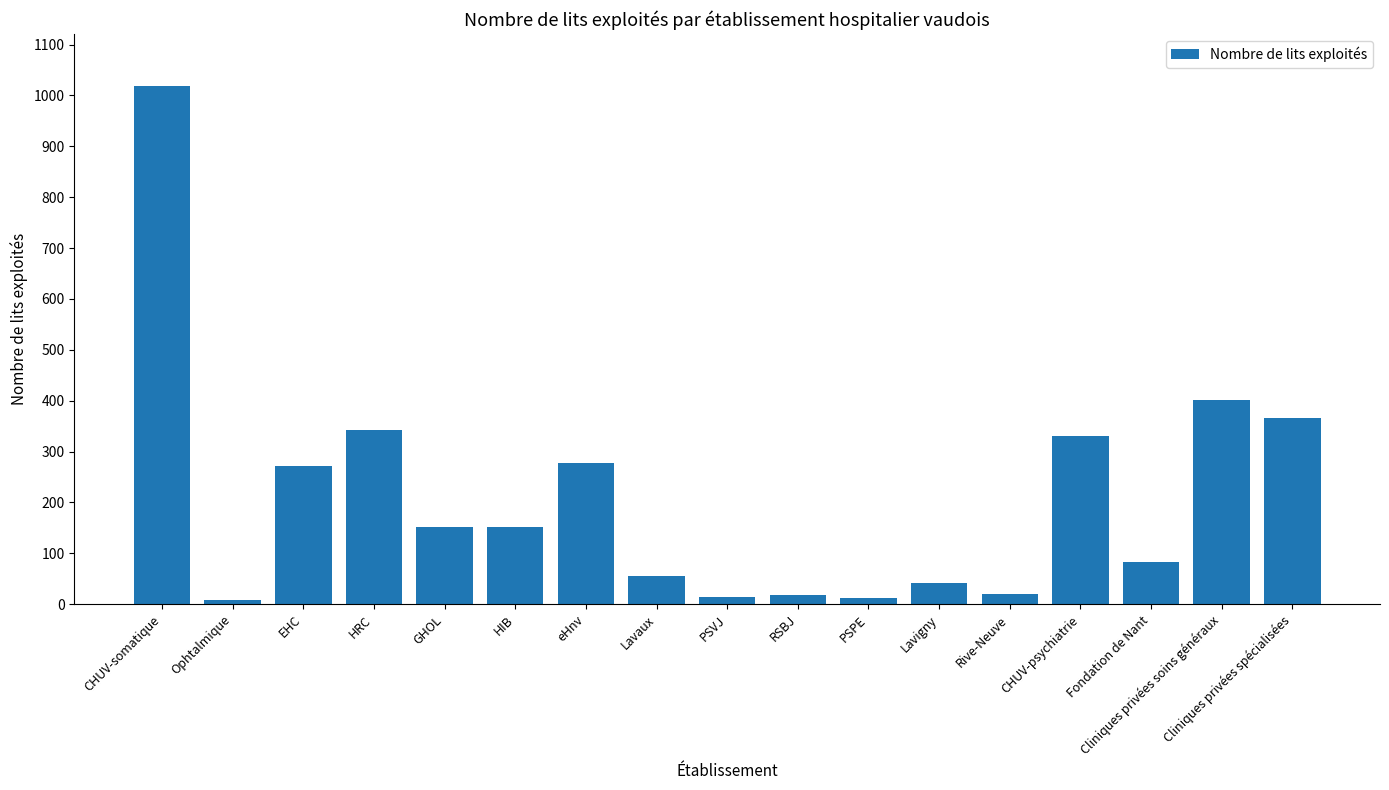

What is the label of the 5th bar from the left?

GHOL